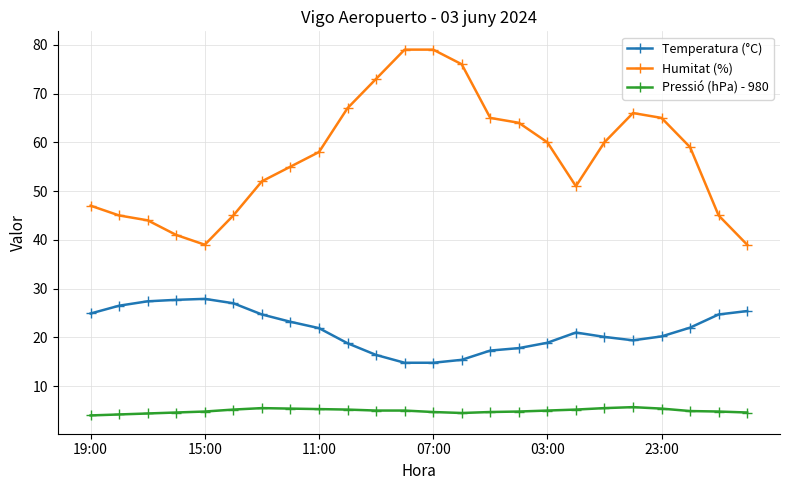

Which series has the widest spread of values?

Humitat (%)